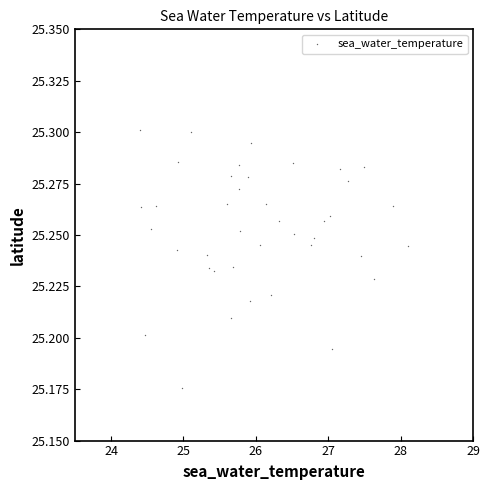

What is the range of X values (max minus min)?

3.7